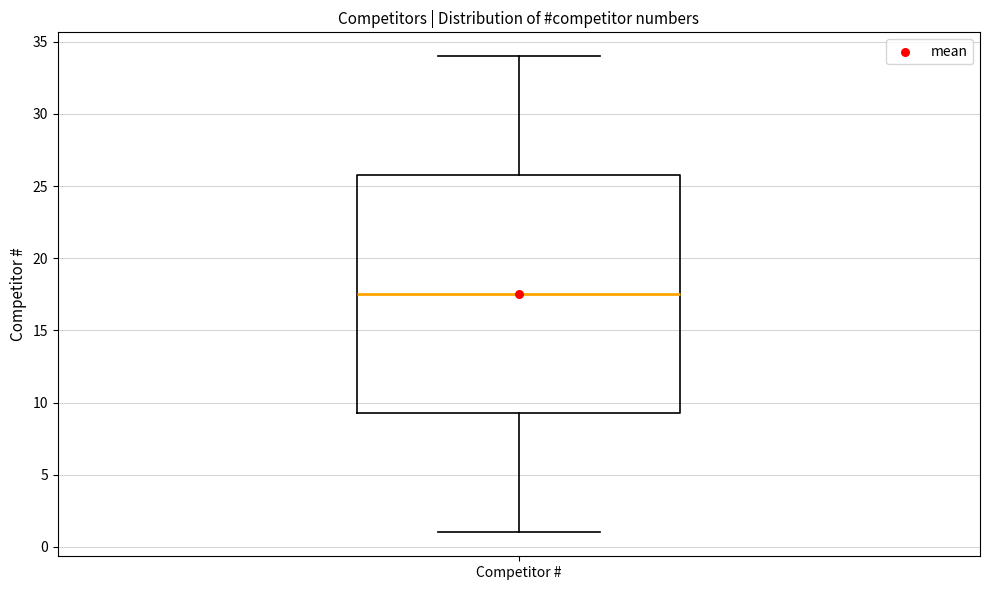

Read this box plot against the y-axis: the position of the median line, the range covered by the box, and the ends of both whiskers. The values are not printed on the chart, so give them approximately, as read against the axis.

median 17.5, box 9.5 to 26.0, whiskers 1.0 to 34.0